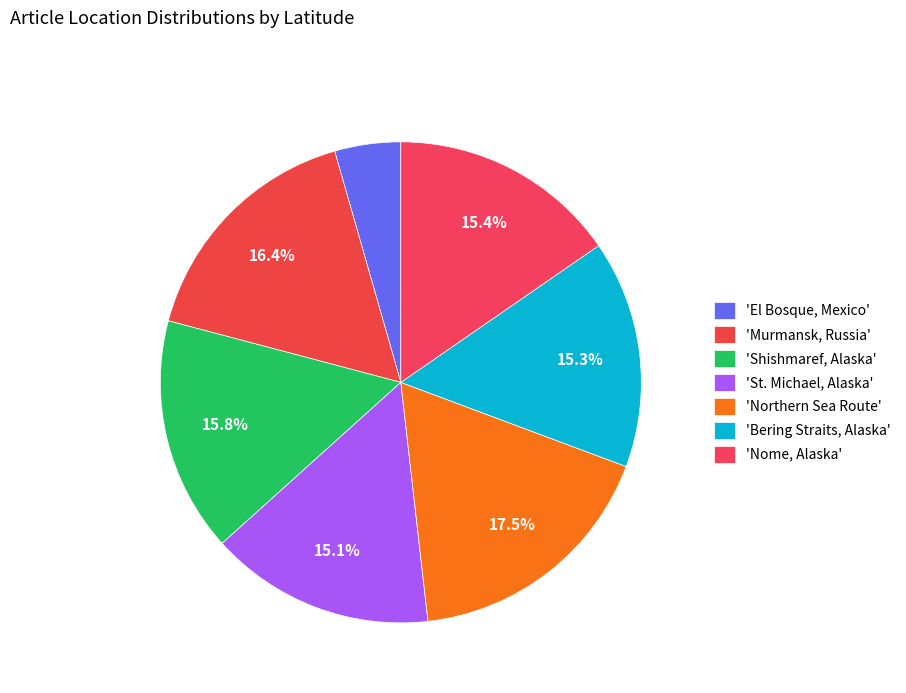

Rank the categories by value from lowest to highest.

El Bosque, Mexico, St. Michael, Alaska, Bering Straits, Alaska, Nome, Alaska, Shishmaref, Alaska, Murmansk, Russia, Northern Sea Route